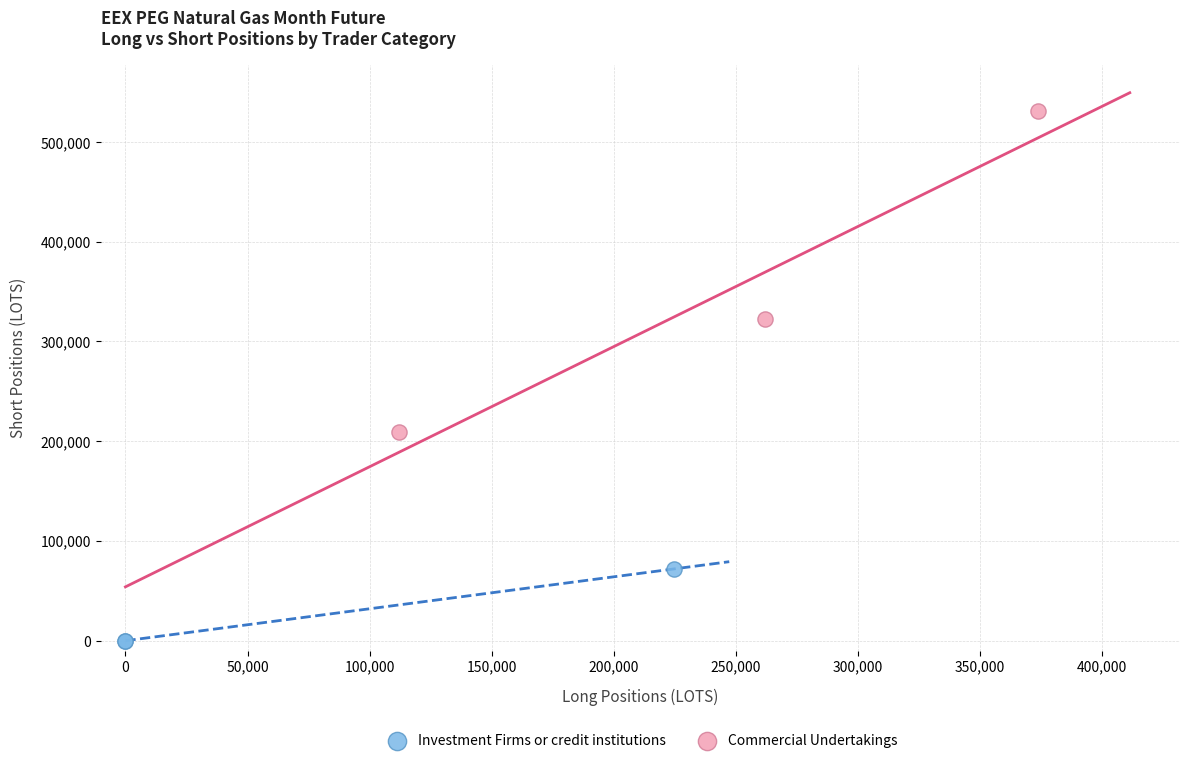

Which series contains the highest Y value?

Commercial Undertakings